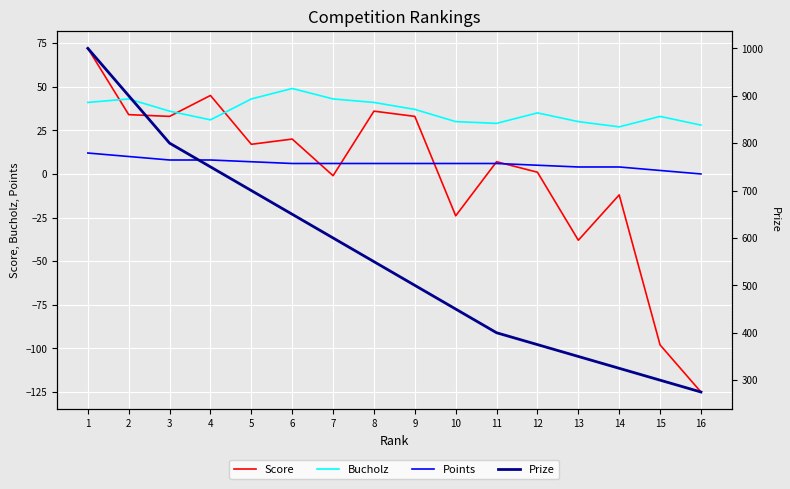

What is the total value across all series at 13?

346